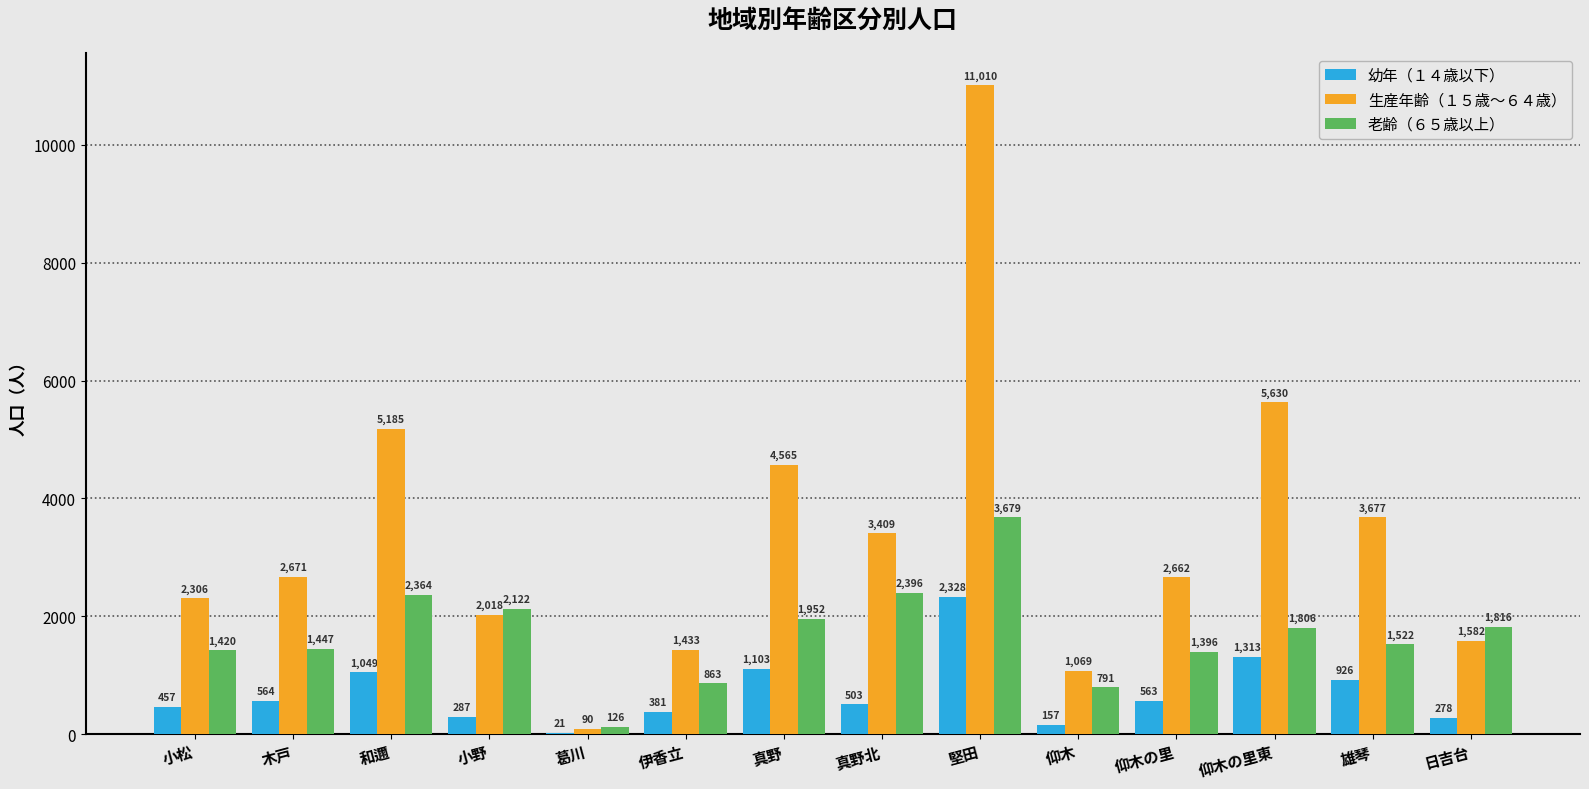

How many groups of bars are there?

14